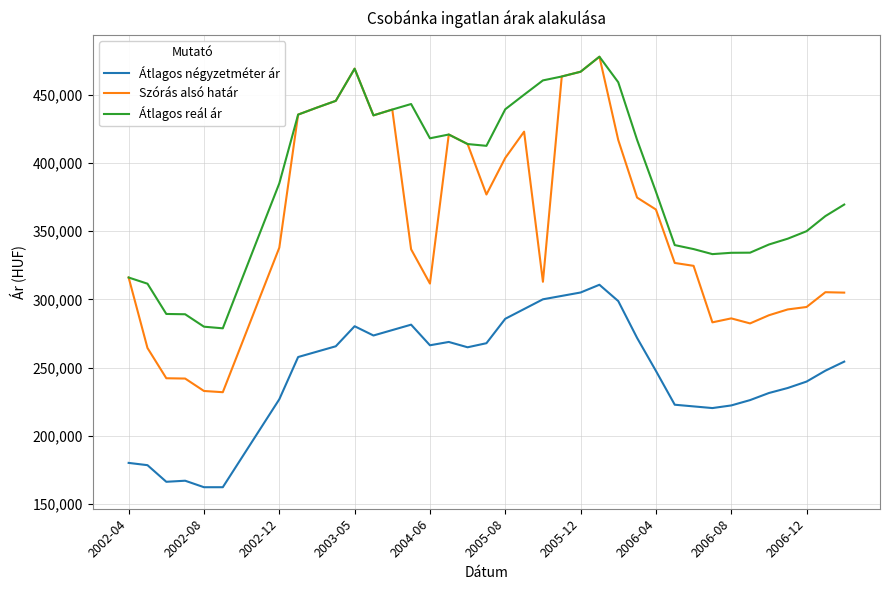

Which series has the largest total across all categories?

Átlagos reál ár